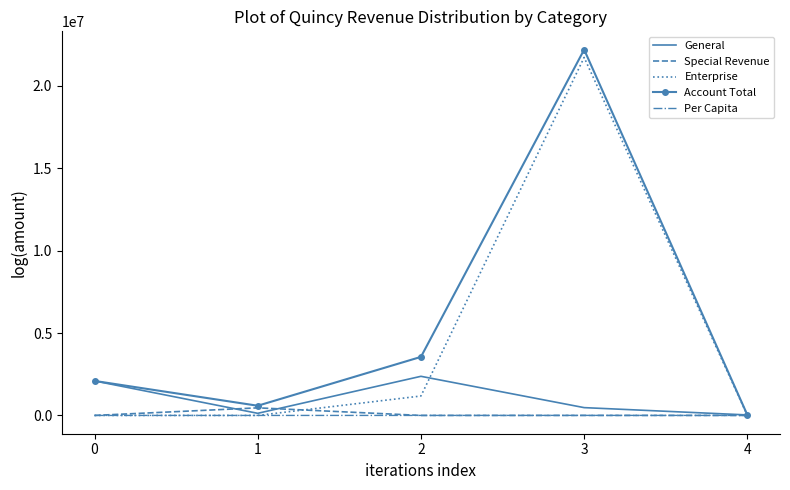

In General, how many points are higher than both neighbors (excluding endpoints)?

1